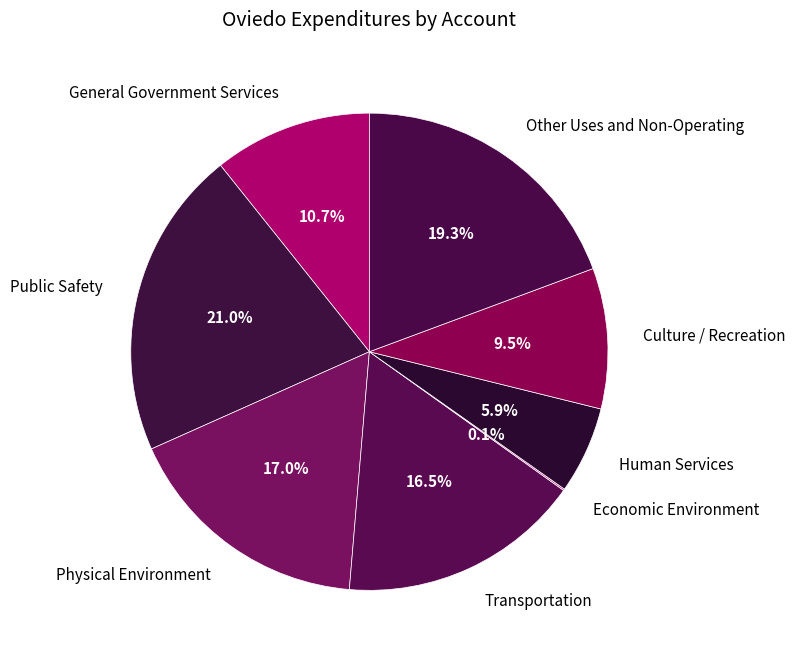

The Physical Environment slice represents 17% of the pie. True or false?

True